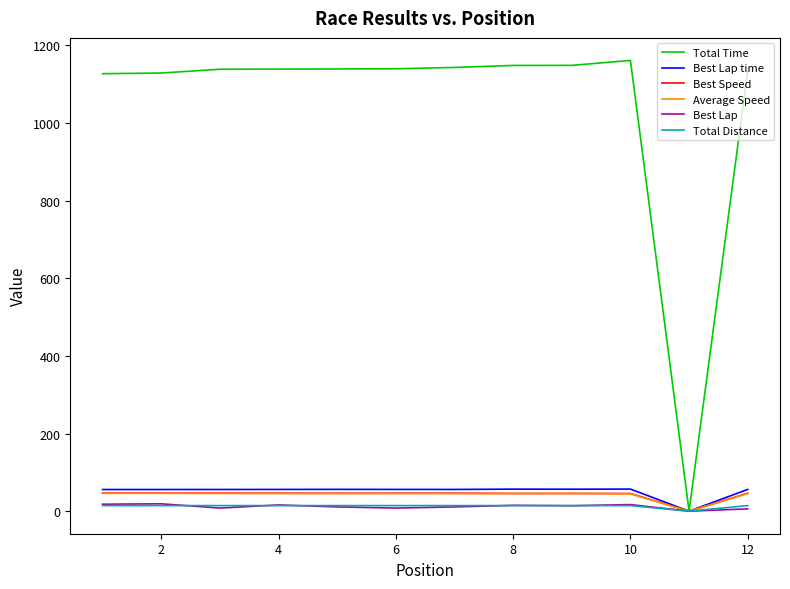

What is the sum of all Total Time values?

12544.2